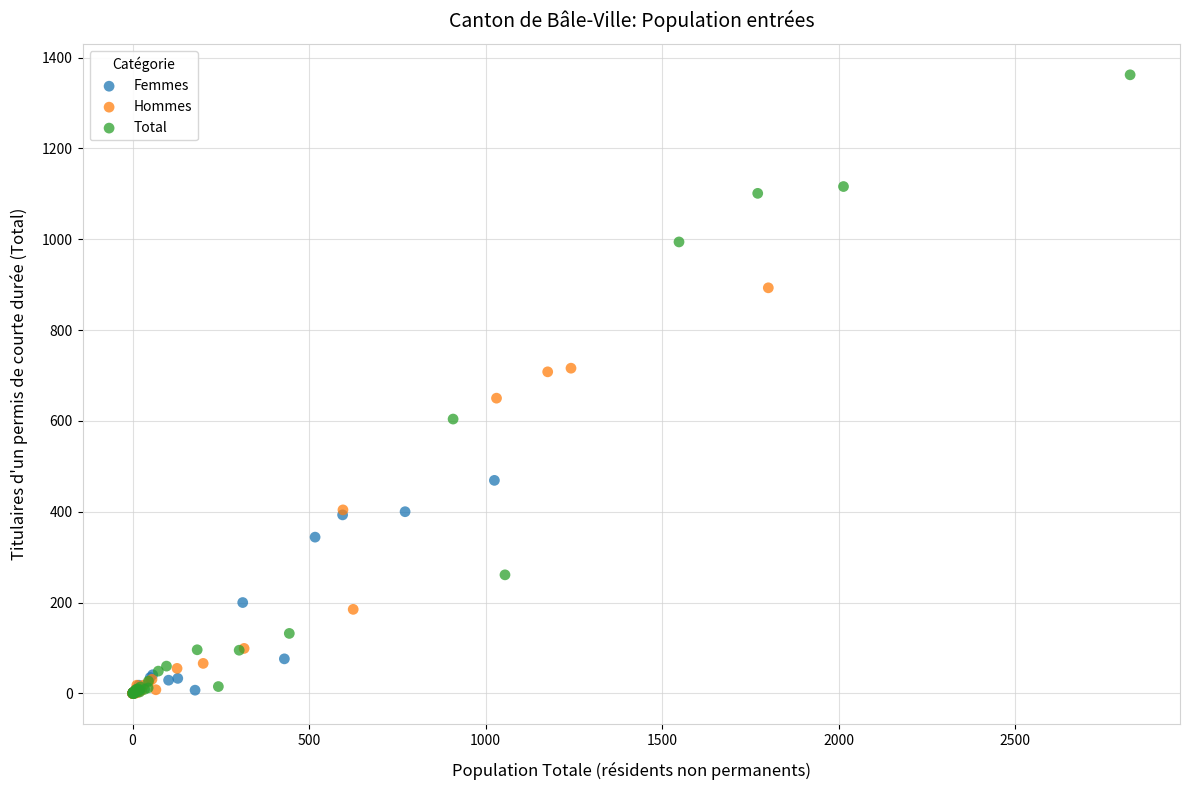

Which series has the largest Y range (max minus min)?

Total